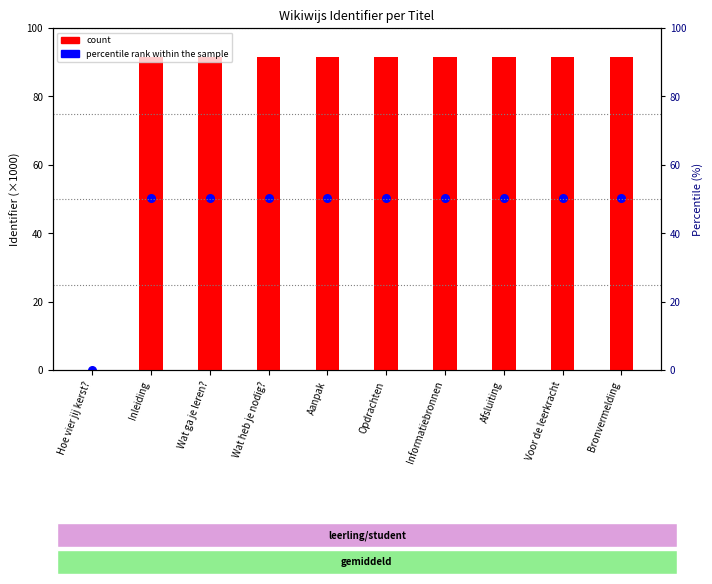

Is the value of percentile rank within the sample at Opdrachten greater than the value of count at Afsluiting?

No